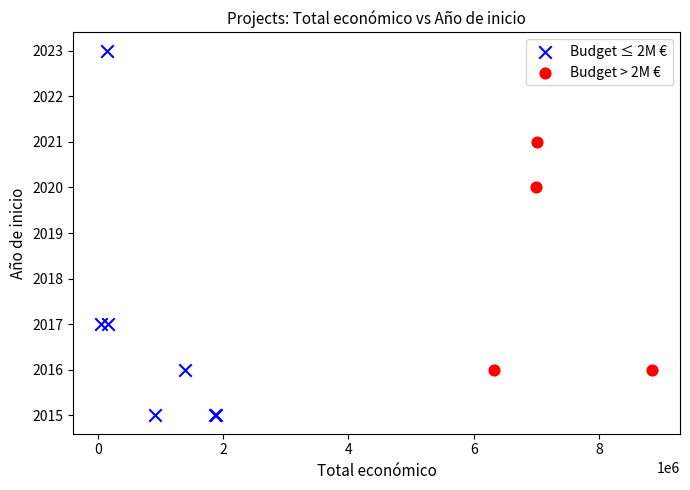

Which series contains the lowest Y value?

Budget ≤ 2M €